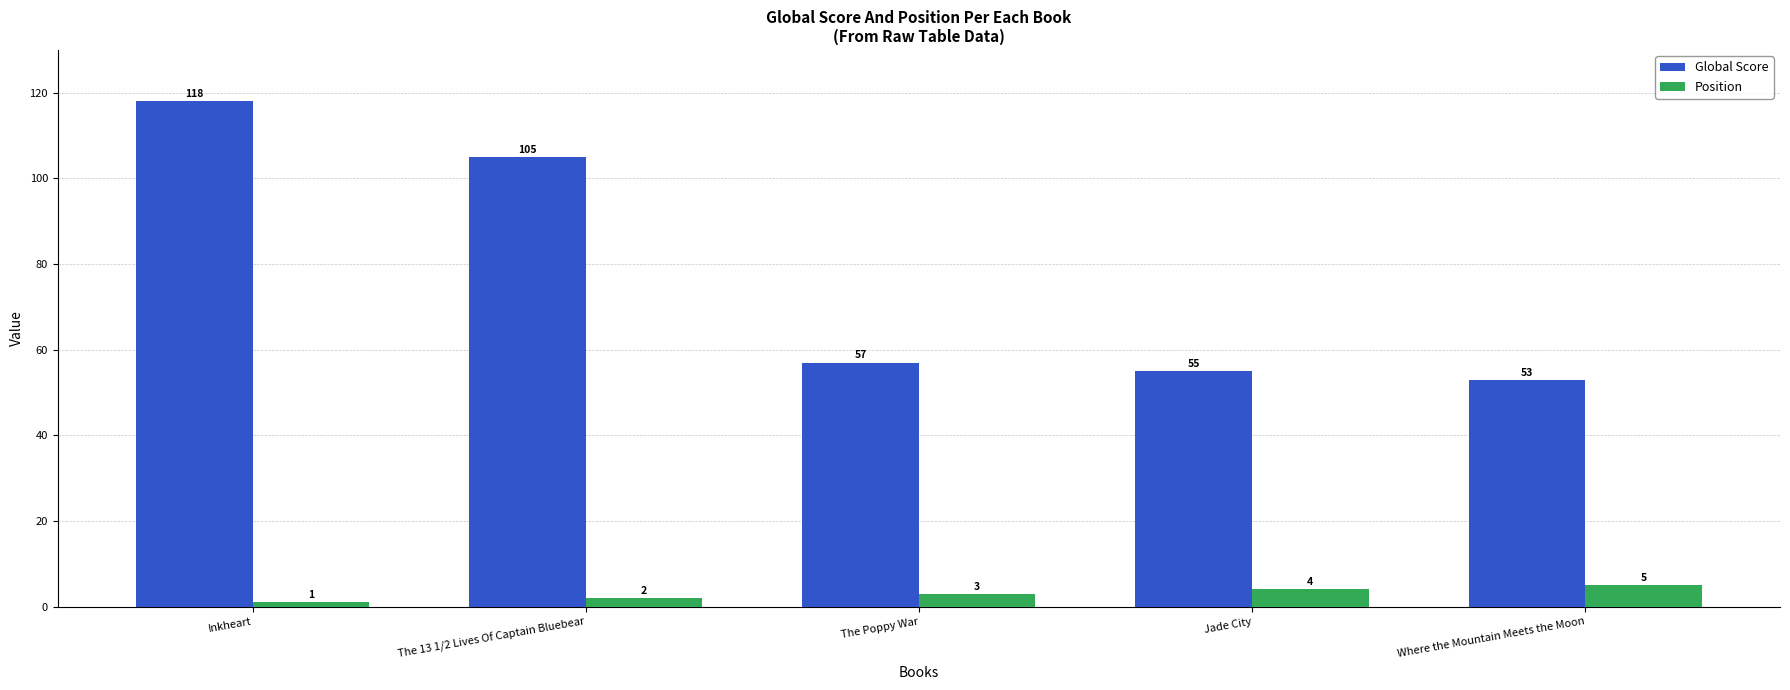

What is the difference between the maximum and second lowest values in the Position series?

3